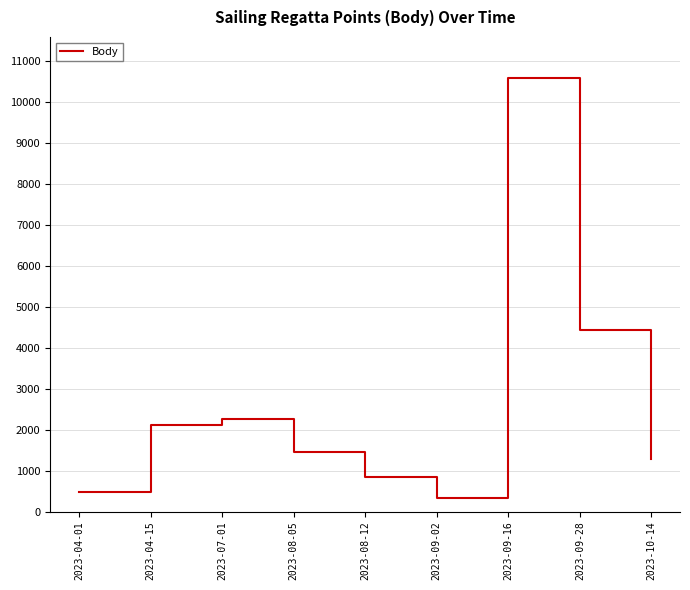

What is the sum of the values at 2023-04-15 and 2023-10-14?

3399